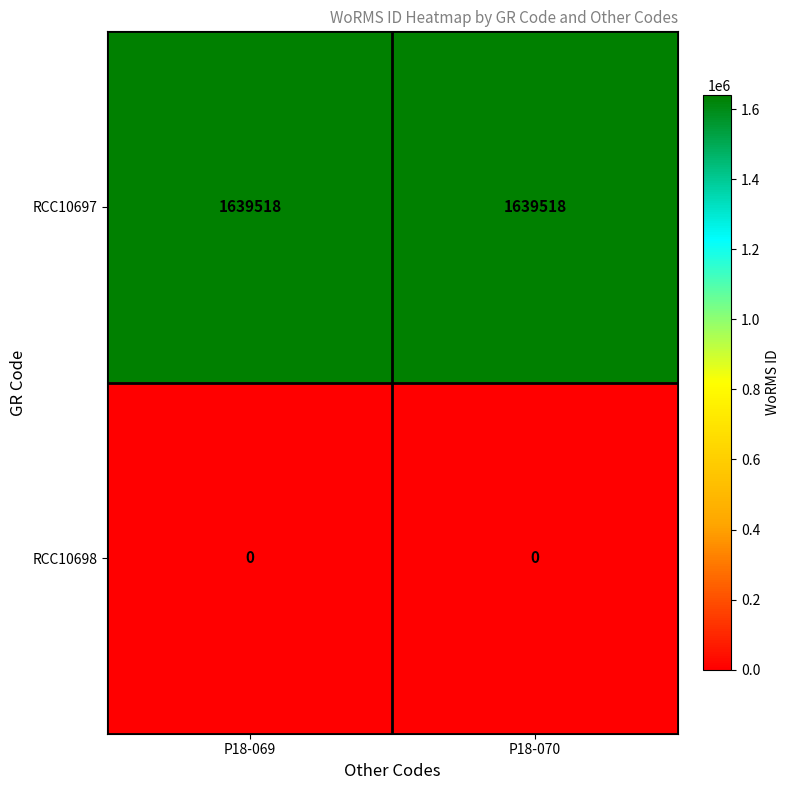

At how many categories does at least one series exceed 1628826?

2